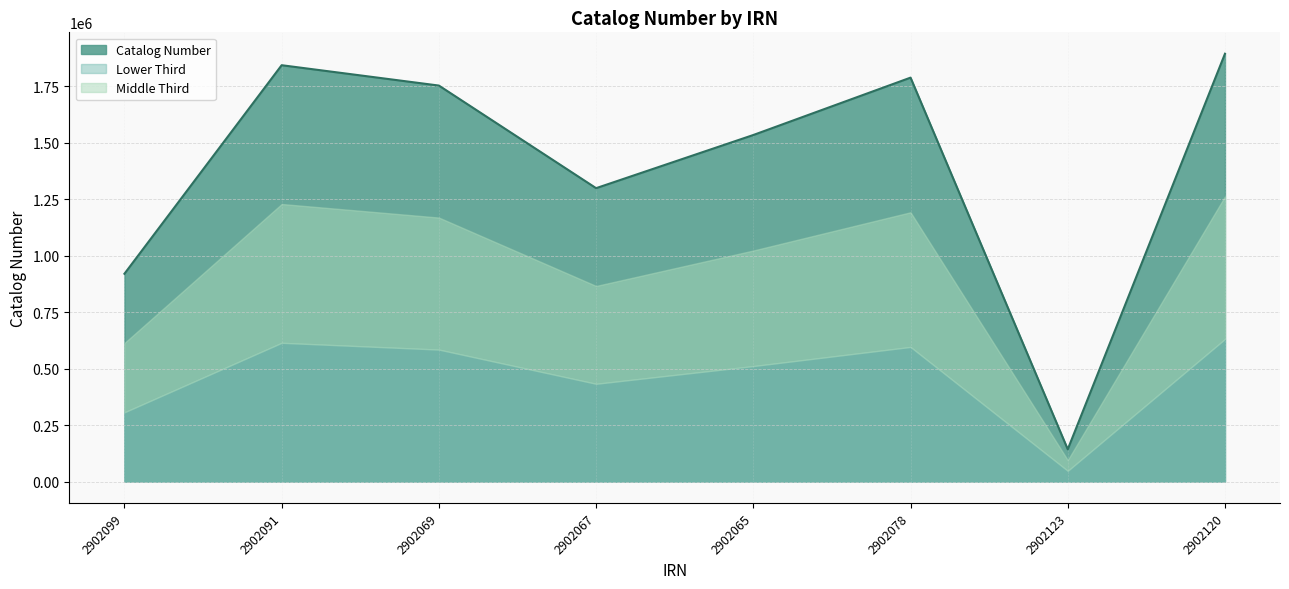

The chart shows a value of 2914185 at 2902078. True or false?

False